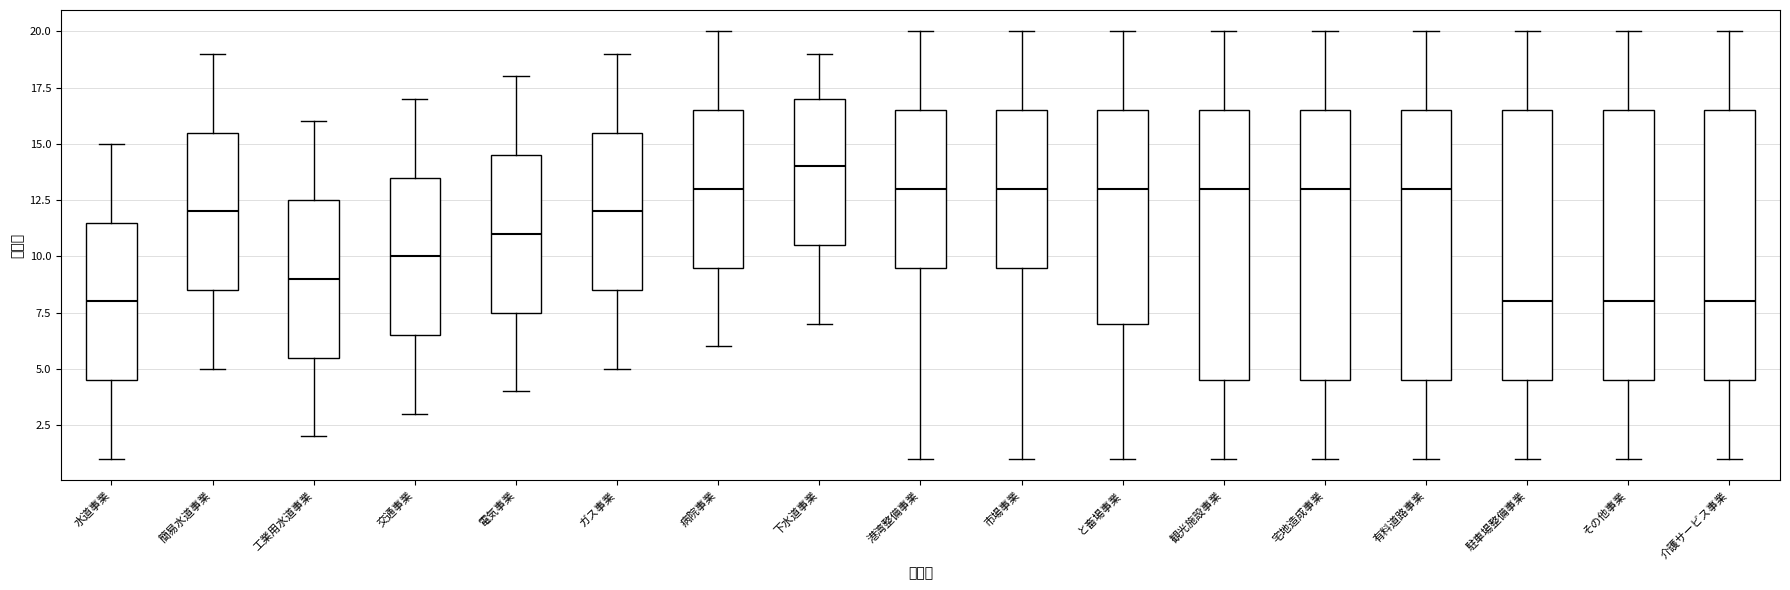

Reading left to right, transcribe this box plot: for each box, give where its median line is, the range the box spans, and where its two whiskers end, as read against the y-axis. The values are not printed on the chart, so give them approximately, as read against the axis.

水道事業: median 8.0, box 4.5 to 11.5, whiskers 1.0 to 15.0
簡易水道事業: median 12.0, box 8.5 to 15.5, whiskers 5.0 to 19.0
工業用水道事業: median 9.0, box 5.5 to 12.5, whiskers 2.0 to 16.0
交通事業: median 10.0, box 6.5 to 13.5, whiskers 3.0 to 17.0
電気事業: median 11.0, box 7.5 to 14.5, whiskers 4.0 to 18.0
ガス事業: median 12.0, box 8.5 to 15.5, whiskers 5.0 to 19.0
病院事業: median 13.0, box 9.5 to 16.5, whiskers 6.0 to 20.0
下水道事業: median 14.0, box 10.5 to 17.0, whiskers 7.0 to 19.0
港湾整備事業: median 13.0, box 9.5 to 16.5, whiskers 1.0 to 20.0
市場事業: median 13.0, box 9.5 to 16.5, whiskers 1.0 to 20.0
と畜場事業: median 13.0, box 7.0 to 16.5, whiskers 1.0 to 20.0
観光施設事業: median 13.0, box 4.5 to 16.5, whiskers 1.0 to 20.0
宅地造成事業: median 13.0, box 4.5 to 16.5, whiskers 1.0 to 20.0
有料道路事業: median 13.0, box 4.5 to 16.5, whiskers 1.0 to 20.0
駐車場整備事業: median 8.0, box 4.5 to 16.5, whiskers 1.0 to 20.0
その他事業: median 8.0, box 4.5 to 16.5, whiskers 1.0 to 20.0
介護サービス事業: median 8.0, box 4.5 to 16.5, whiskers 1.0 to 20.0